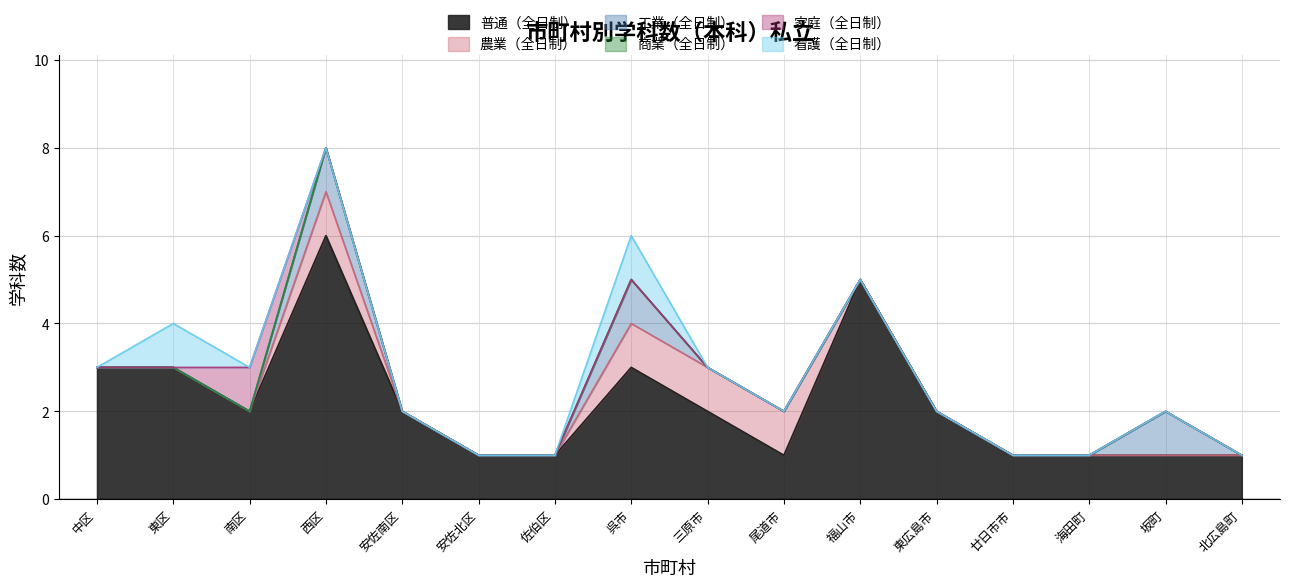

What is the label of the 5th point from the left?

安佐南区